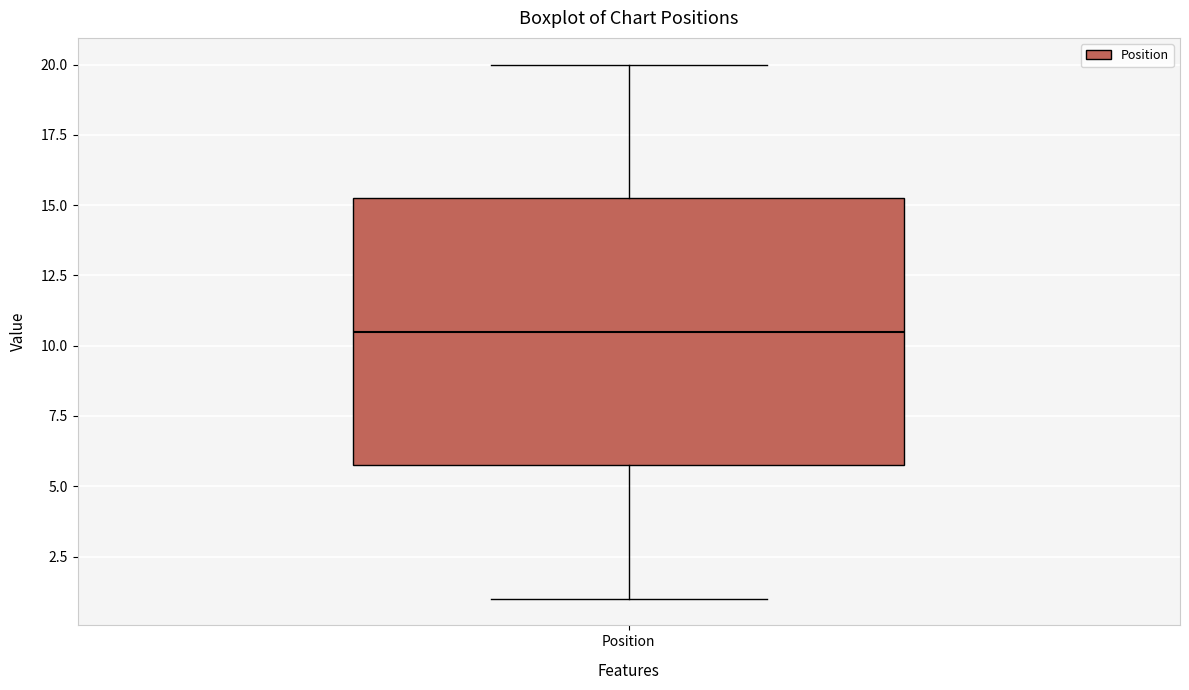

Transcribe this box plot: give where the median line is, the range the box spans, and where the two whiskers end, as read against the y-axis. The values are not printed on the chart, so give them approximately, as read against the axis.

median 10.5, box 6.0 to 15.5, whiskers 1.0 to 20.0